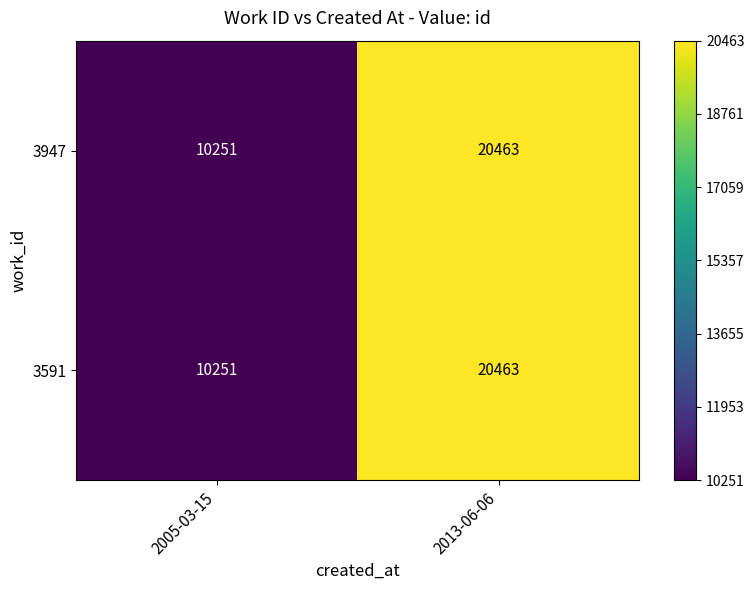

Reading left to right, what are all the values shown in this chart?

3947: 2005-03-15=10251	2013-06-06=20463
3591: 2005-03-15=10251	2013-06-06=20463